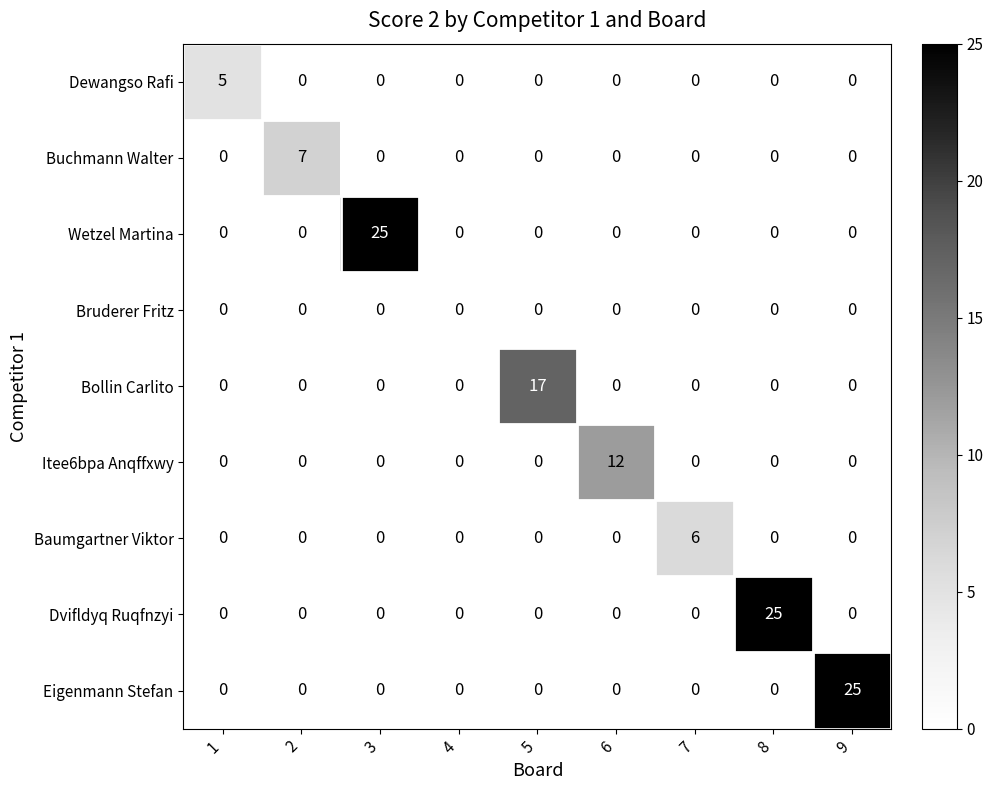

What is the greatest value displayed?

25